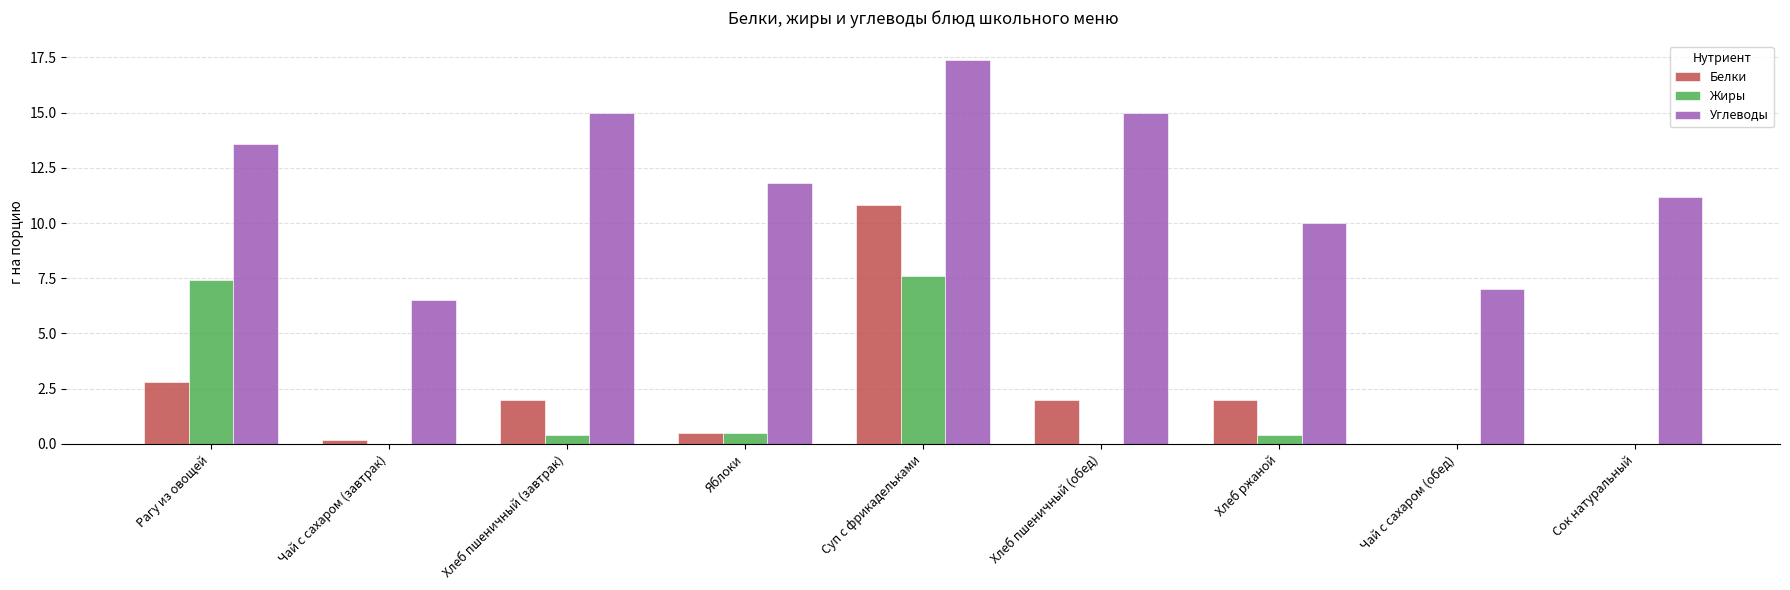

True or false: Углеводы has a value of 4.0 at Сок натуральный.

False